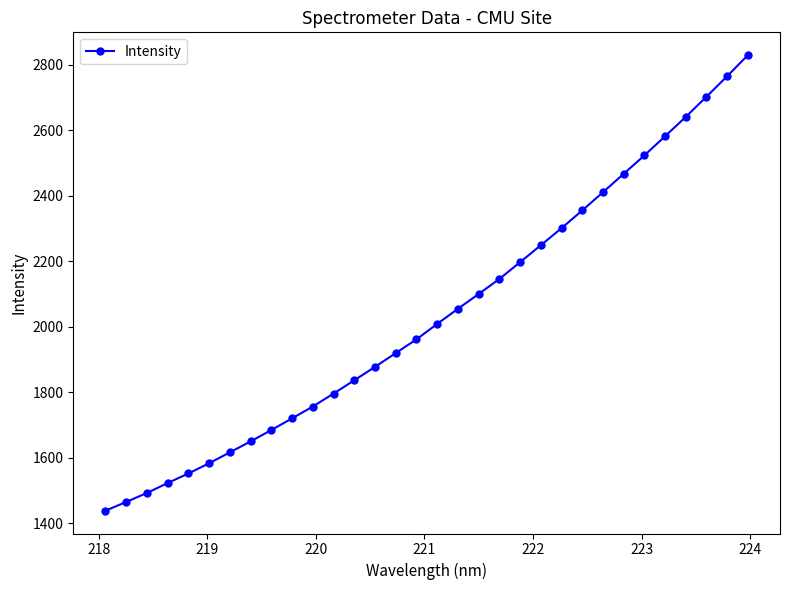

What is the value of the 18th point from the left?

2054.7